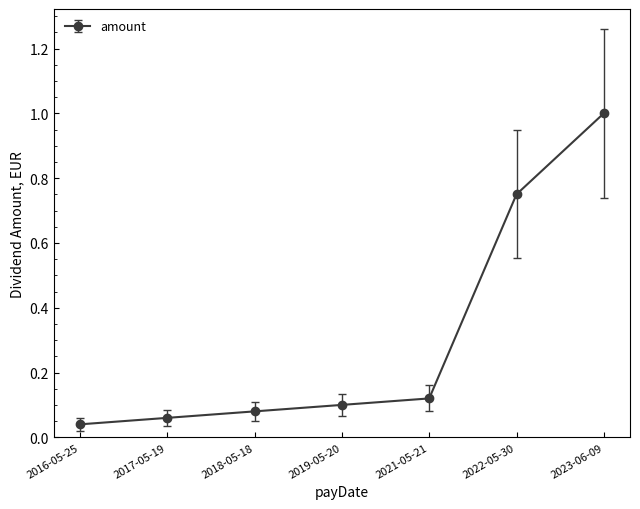

Is it true that the value at 2023-06-09 is 1.6?

False